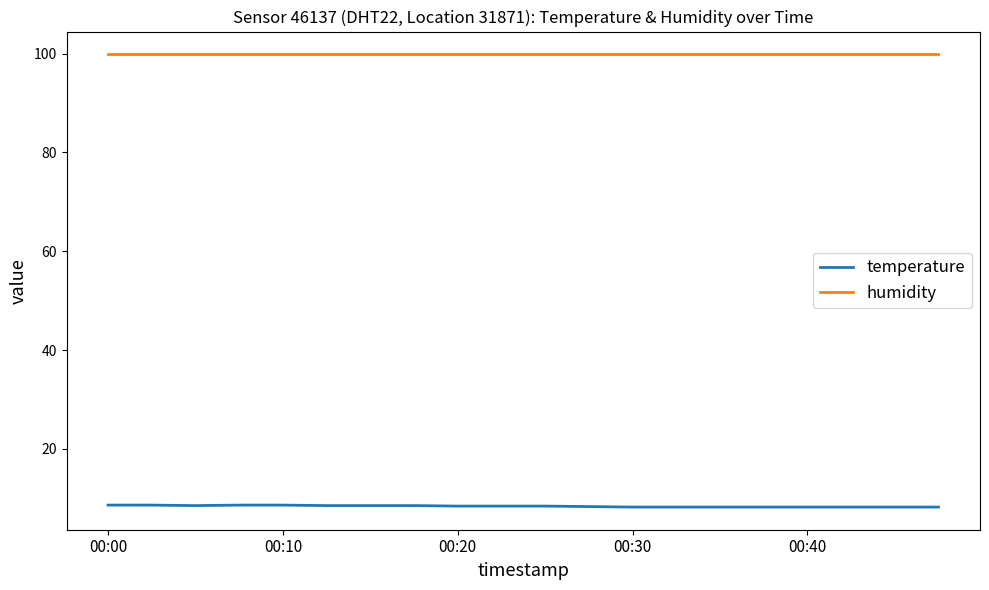

Which series has the largest total across all categories?

humidity